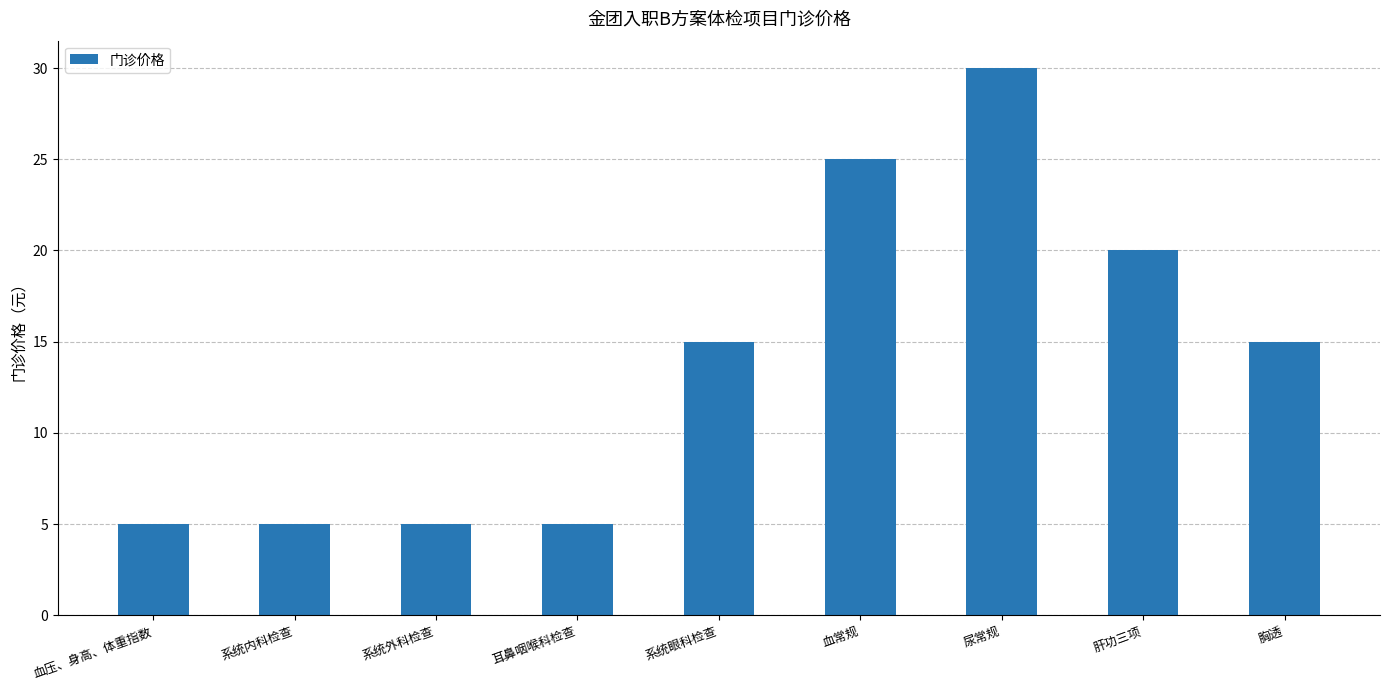

Reading left to right, extract all data points from this chart.

5	5	5	5	15	25	30	20	15